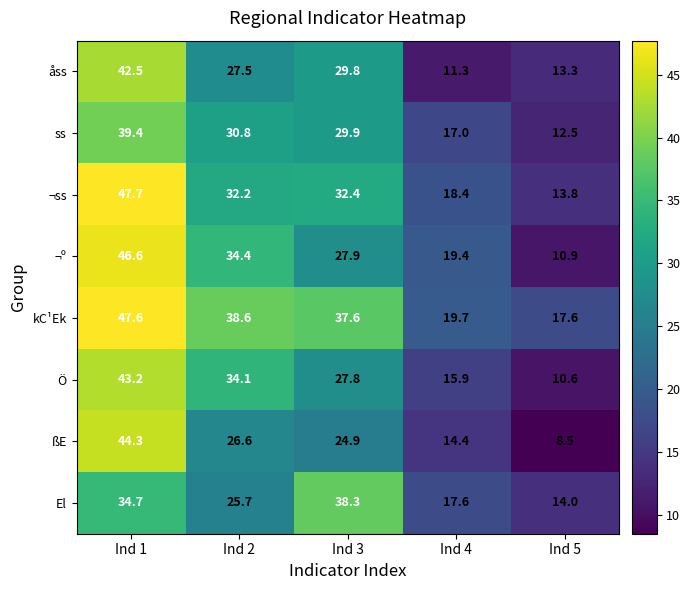

Which series has the largest range (max minus min)?

ßE